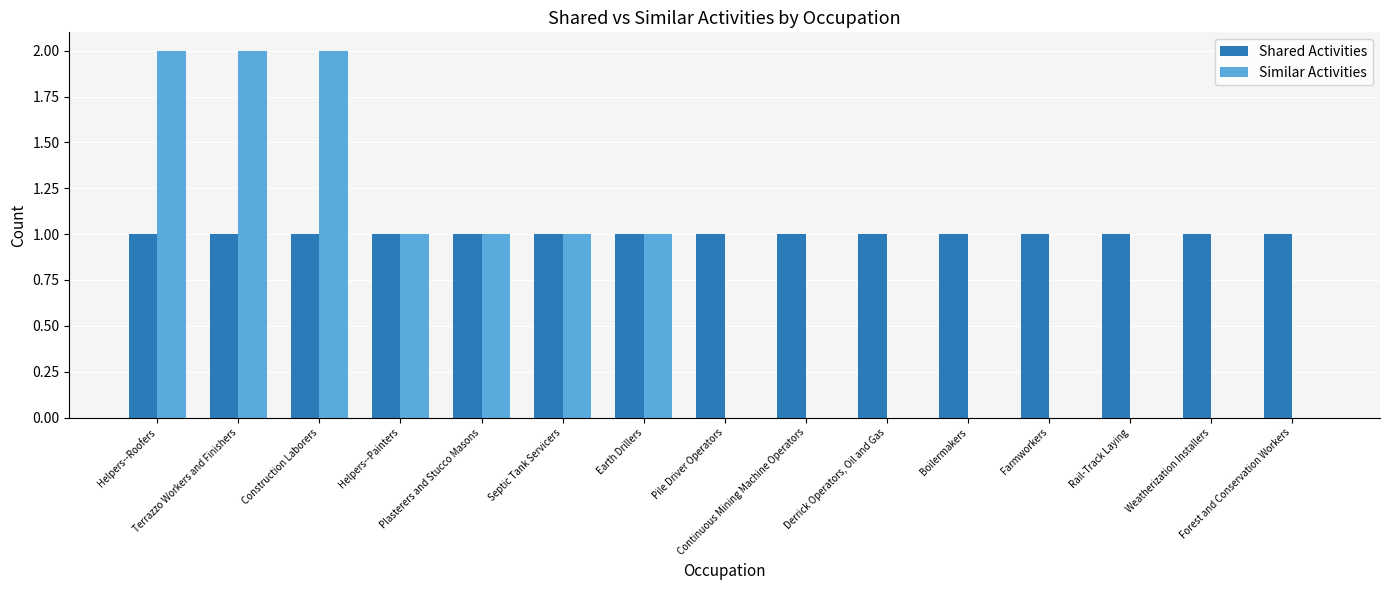

What are all the series names shown in the legend?

Shared Activities, Similar Activities